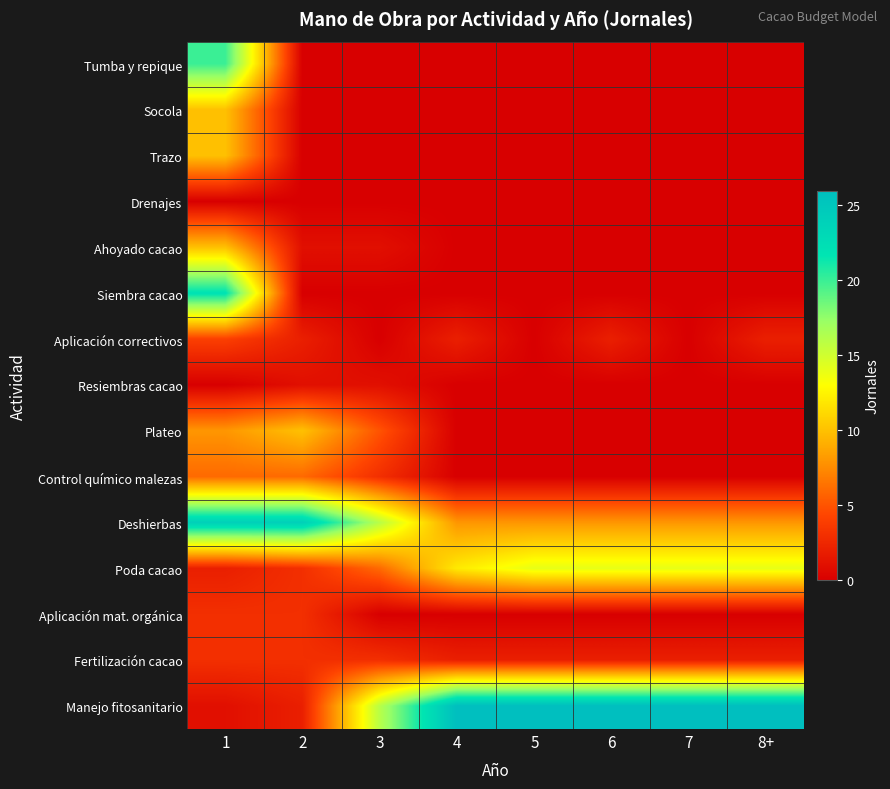

Which series has the largest total across all categories?

Manejo fitosanitario